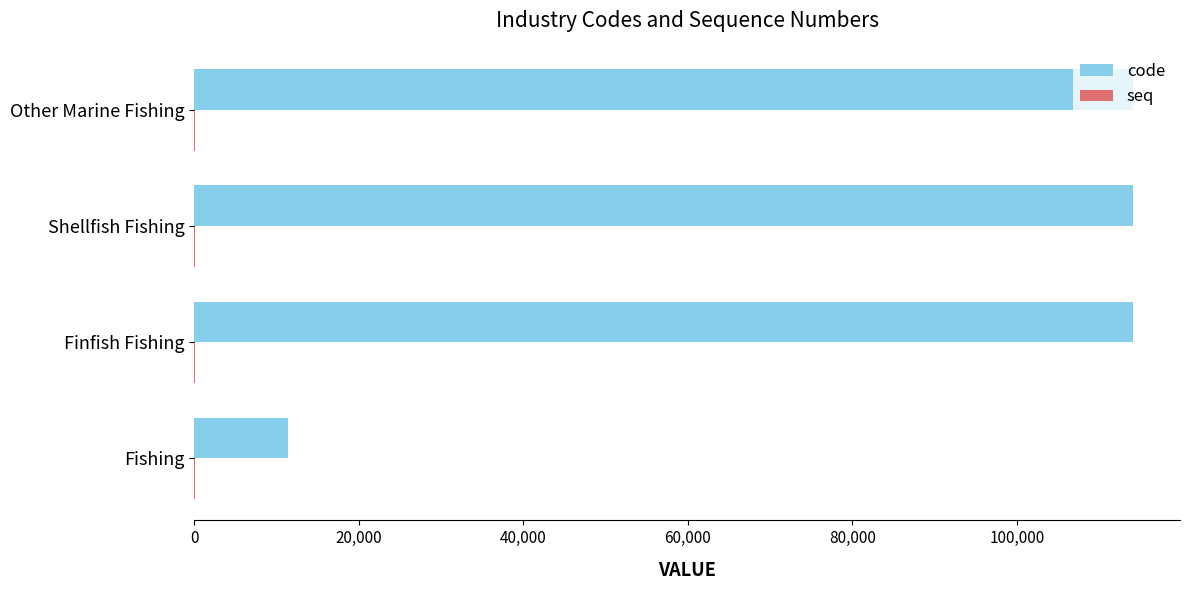

Which series has the largest total across all categories?

code